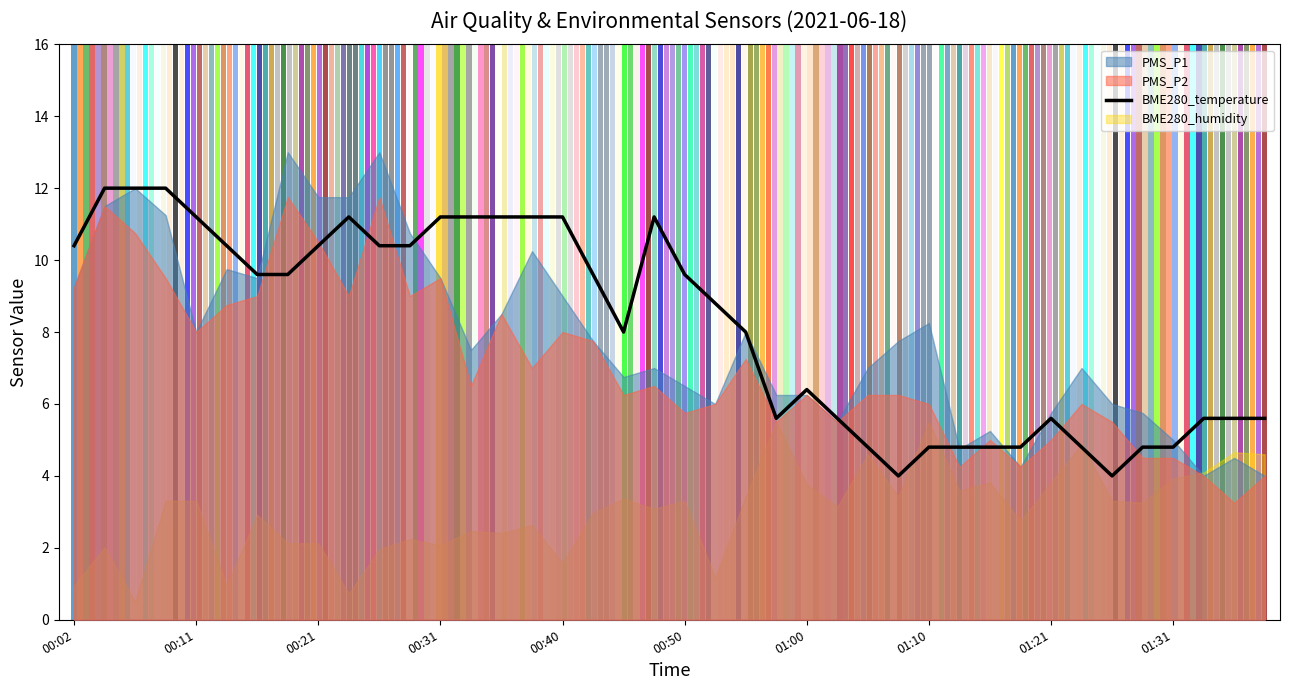

True or false: the data shows 10.1 at 01:00.

False